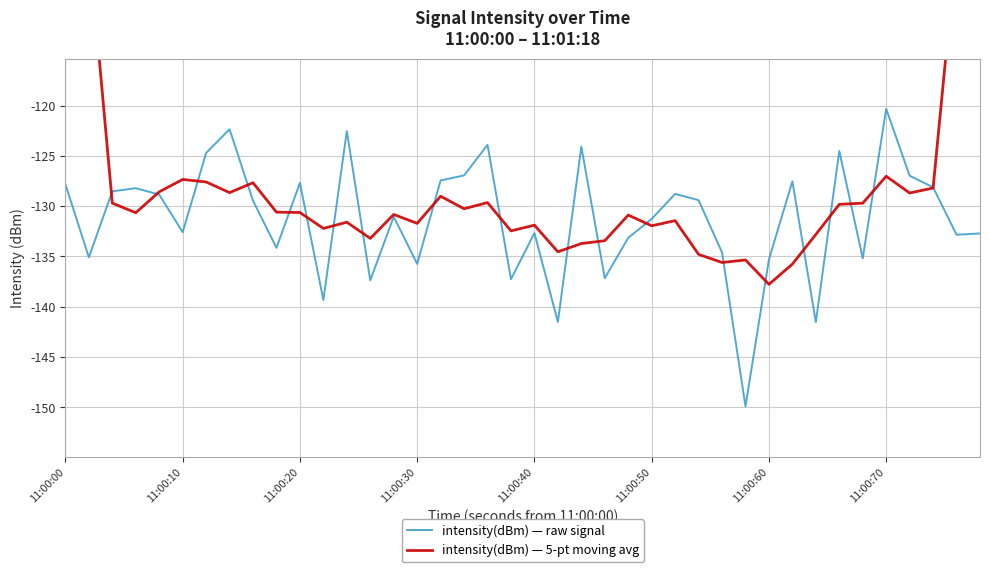

In intensity(dBm) — raw signal, how many points are lower than both neighbors (excluding endpoints)?

13